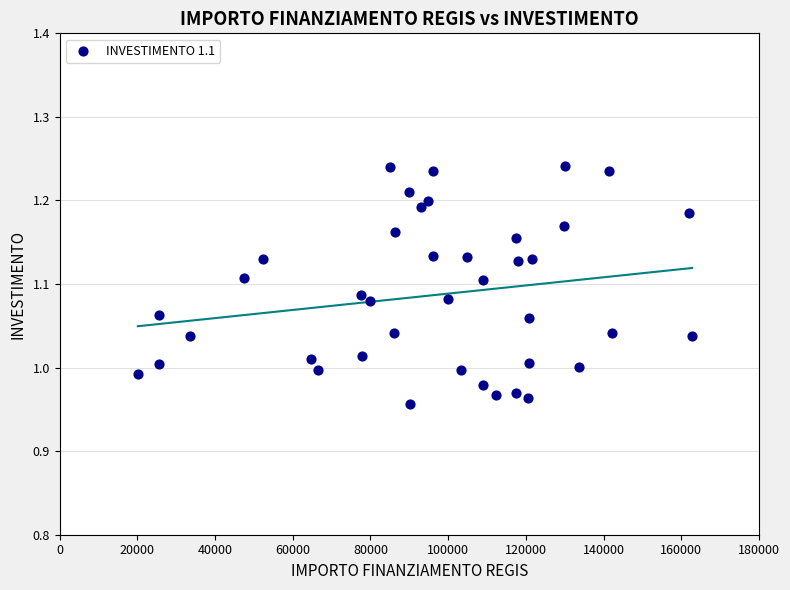

What is the range of Y values (max minus min)?

0.3